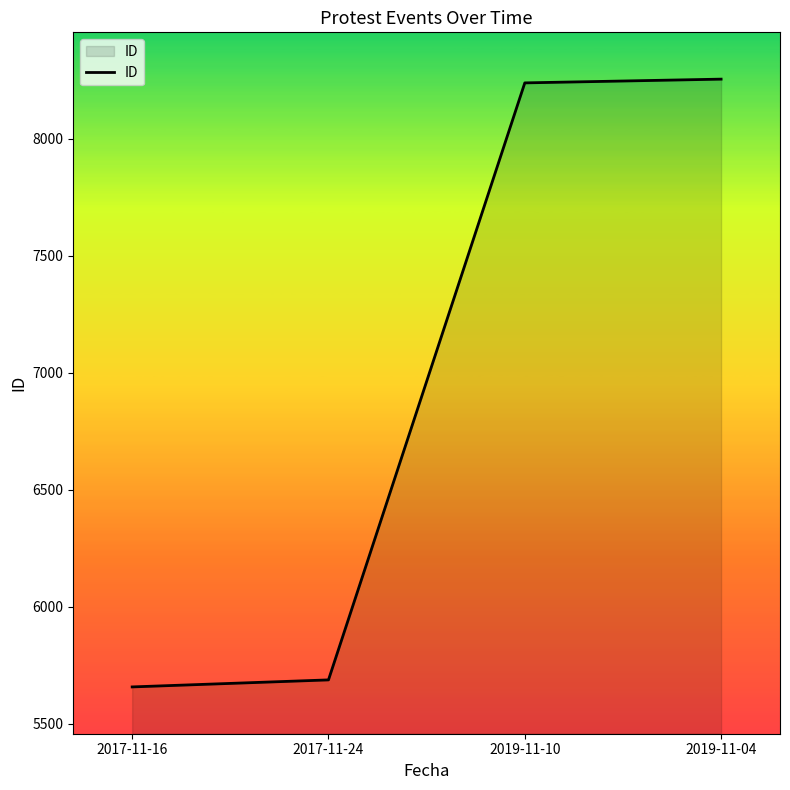

Reading left to right, what are all the values shown in this chart?

2017-11-16=5658	2017-11-24=5688	2019-11-10=8239	2019-11-04=8255